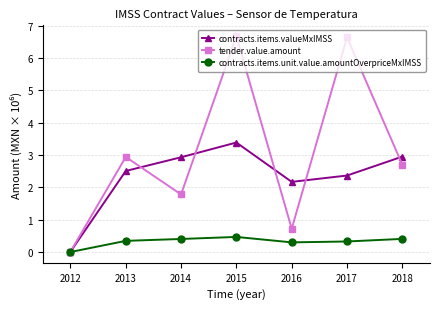

What is the total value across all series at 2015?

10.5